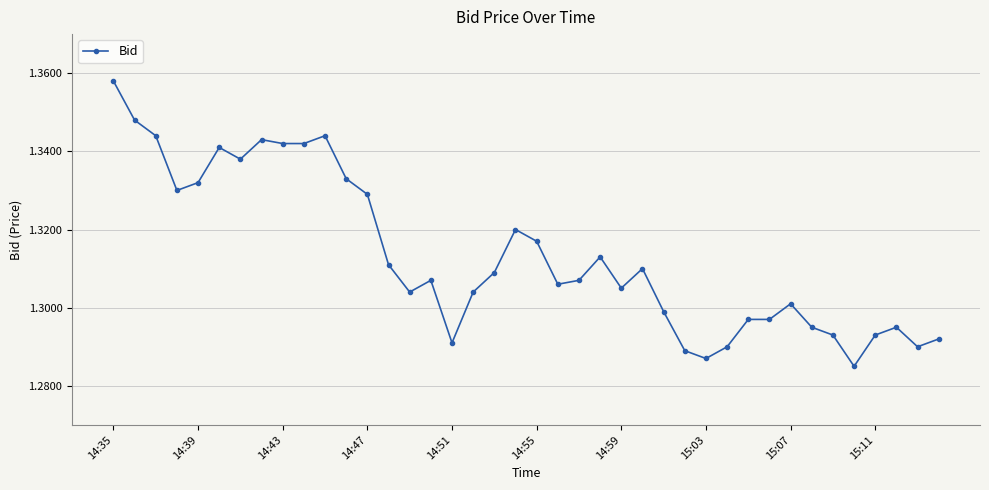

What is the sum of all values?

52.5